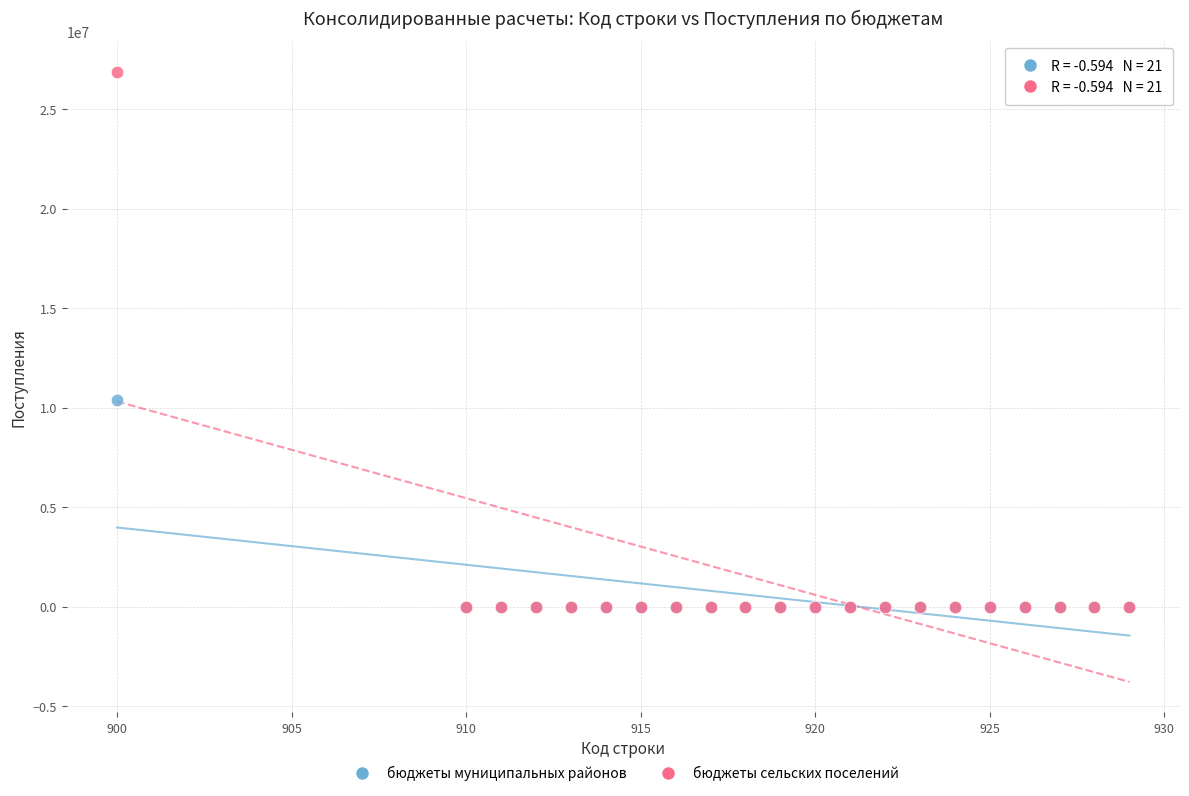

Across all series, what Y value is closest to 13446136?

10366200.0